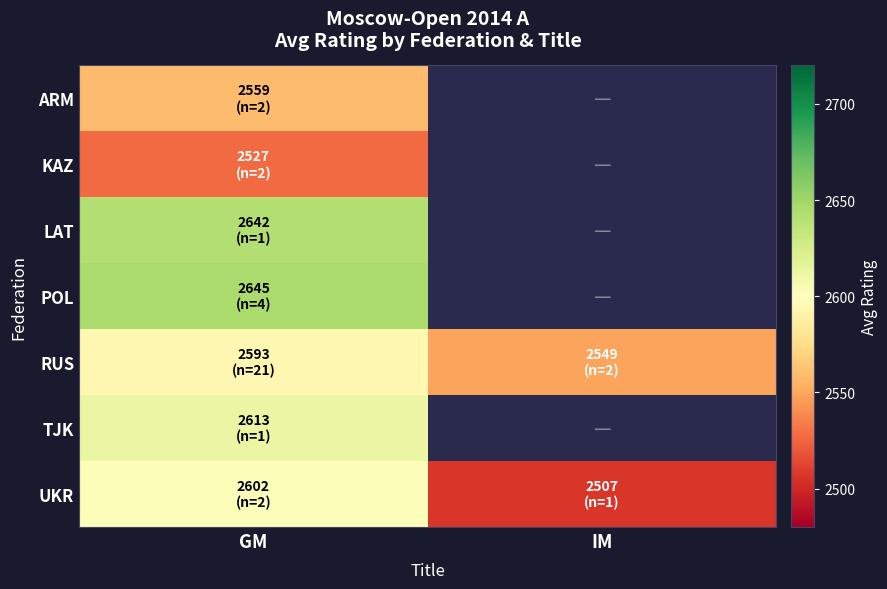

What value does the UKR series have at GM?

2602.5